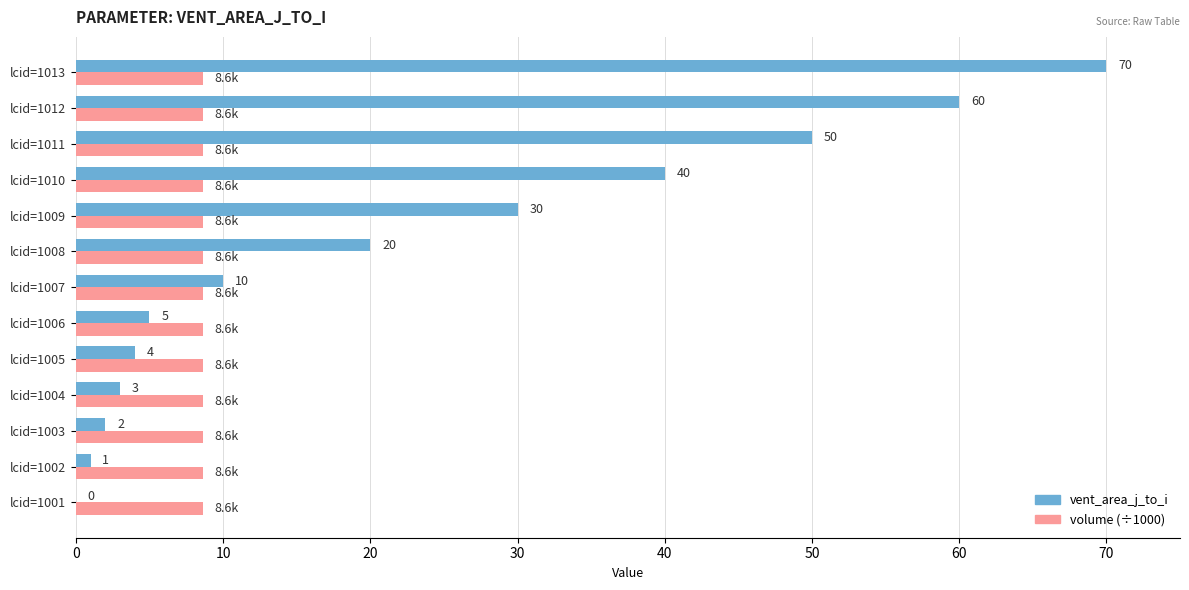

What is the greatest value displayed?

70.0